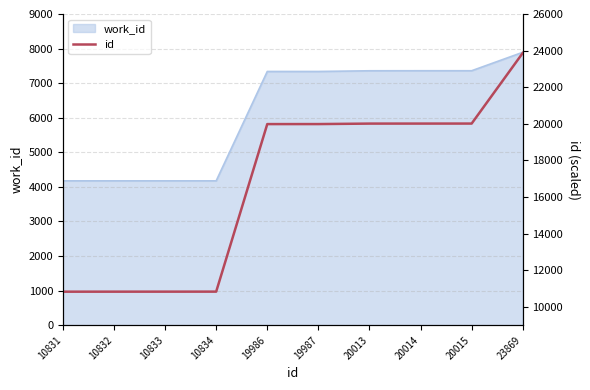

At which category does the chart reach its peak across all series?

23869